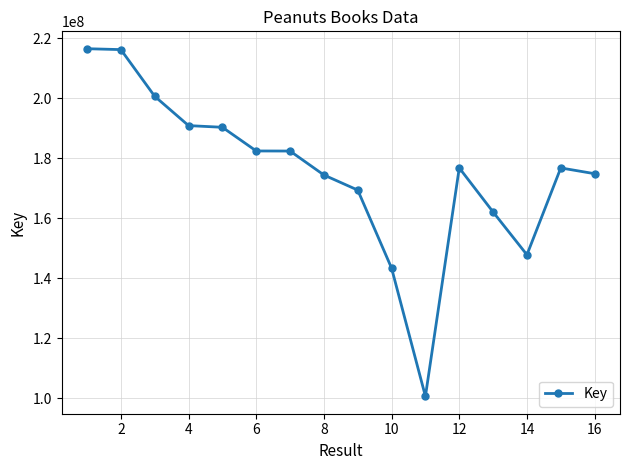

What is the difference between the second highest and minimum values?

115516954